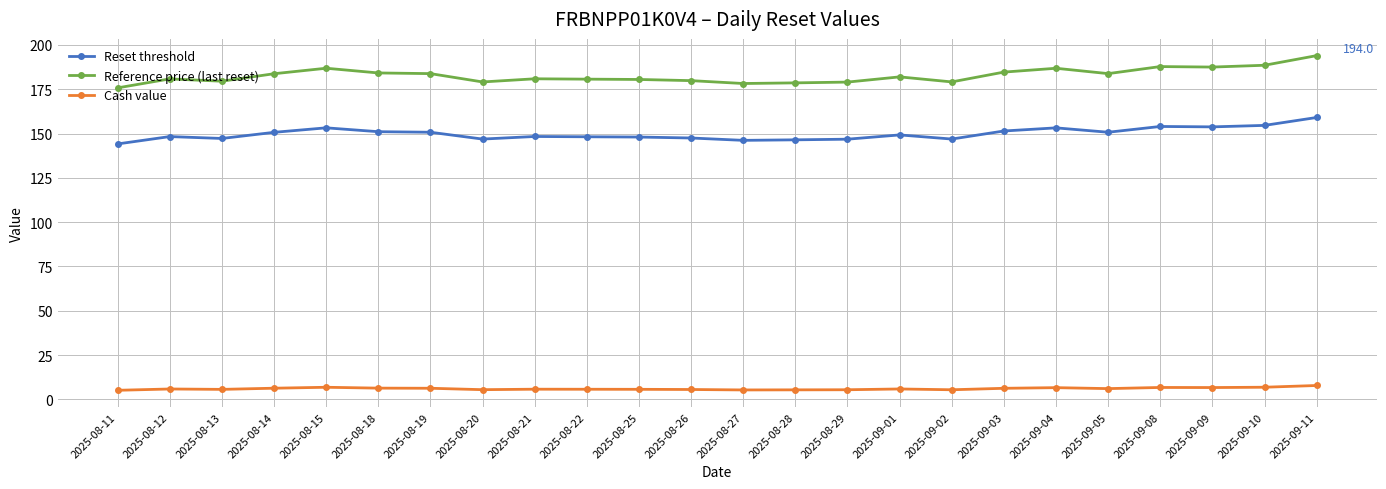

Which series has the largest range (max minus min)?

Reference price (last reset)